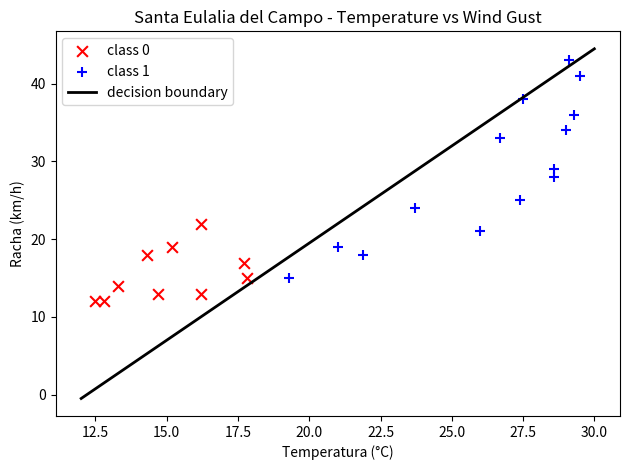

Which series contains the highest Y value?

class 1